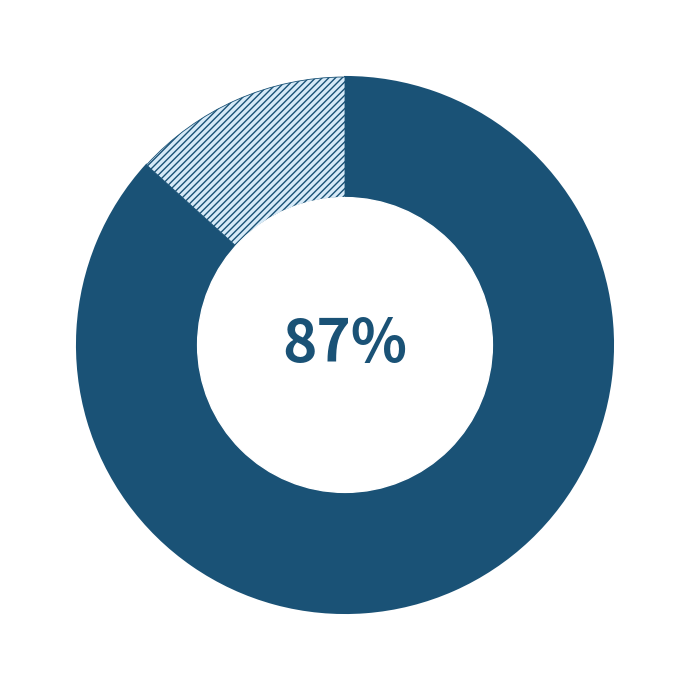

To the nearest percent, what is the average slice percentage?

50%